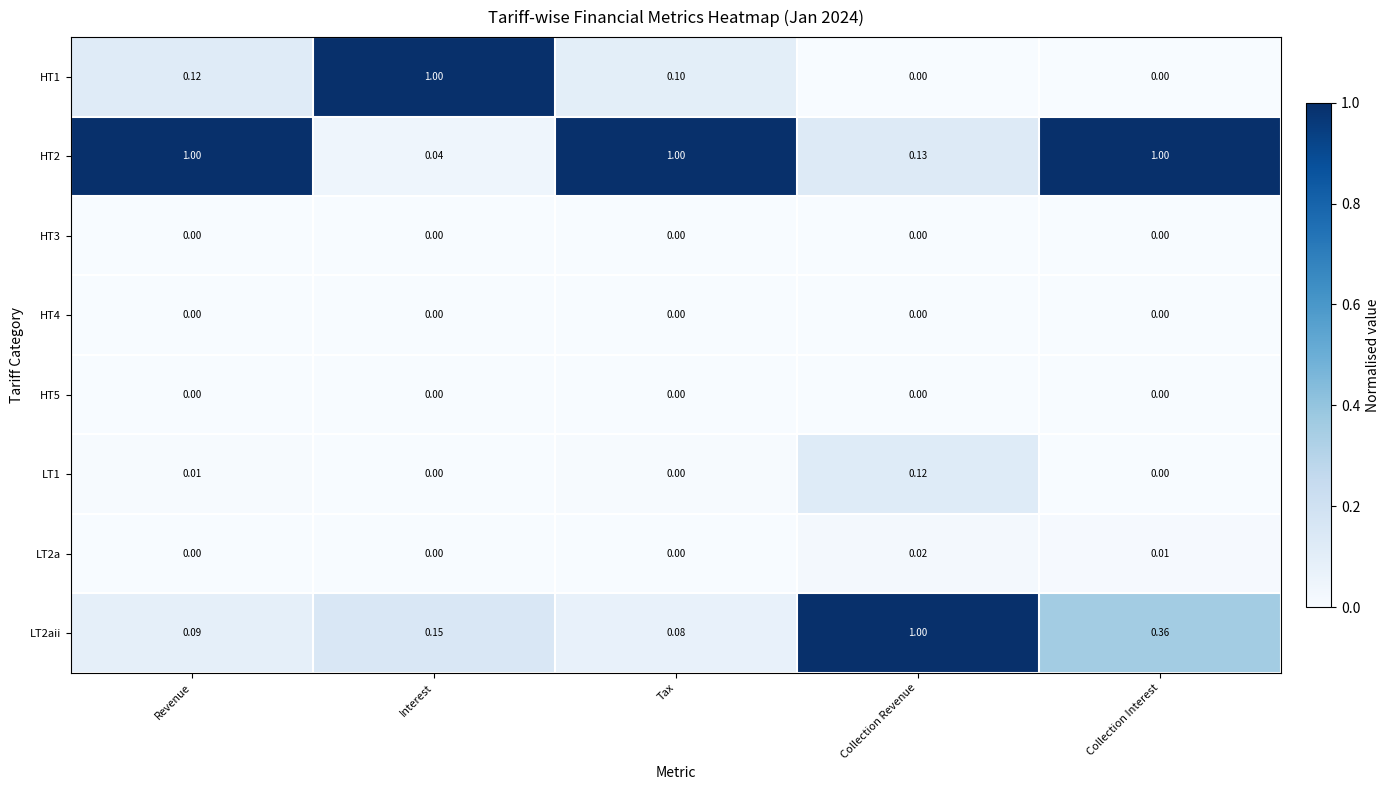

At which category is the sum across all series the highest?

Collection Interest